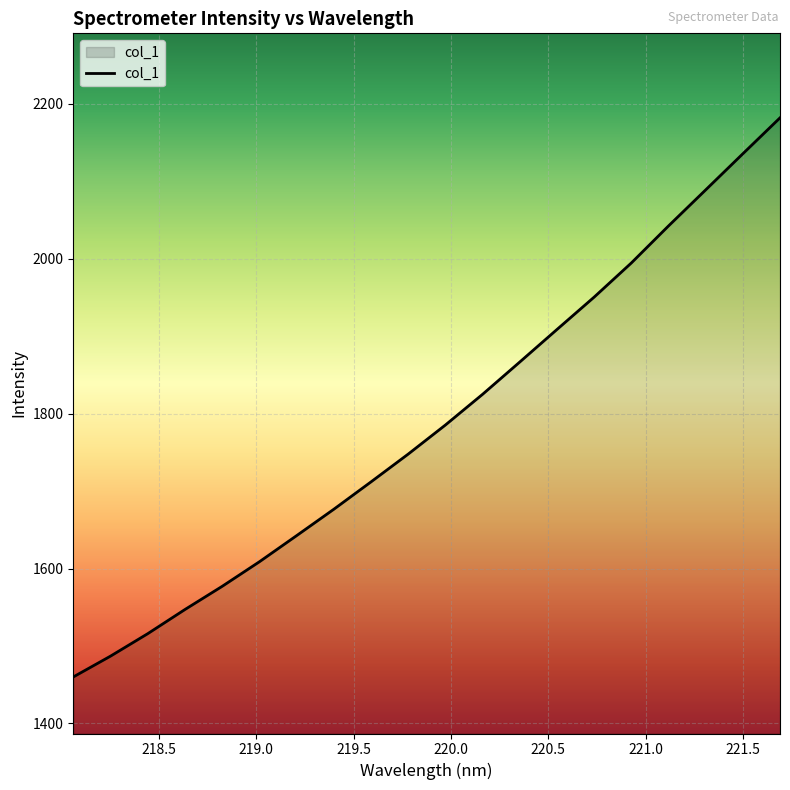

What is the smallest value displayed?

1460.1